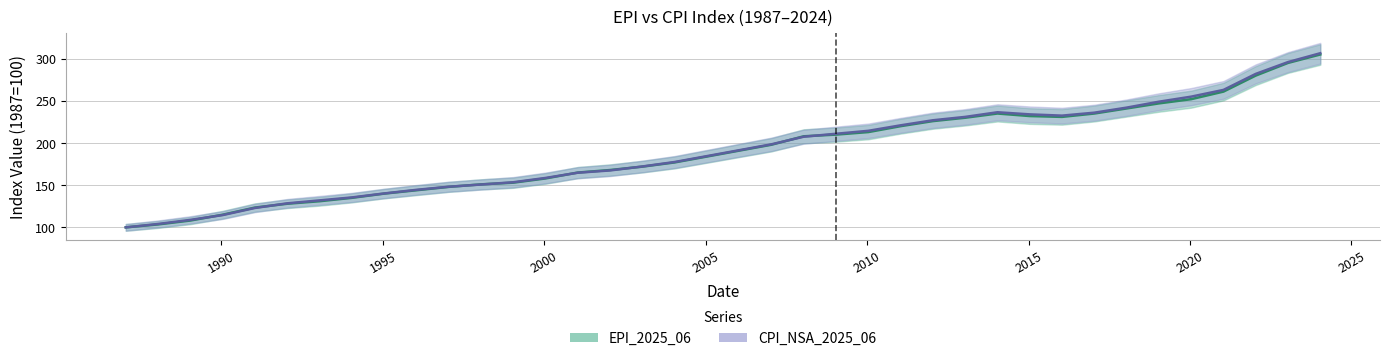

In CPI_NSA_2025_06, how many points are lower than both neighbors (excluding endpoints)?

1